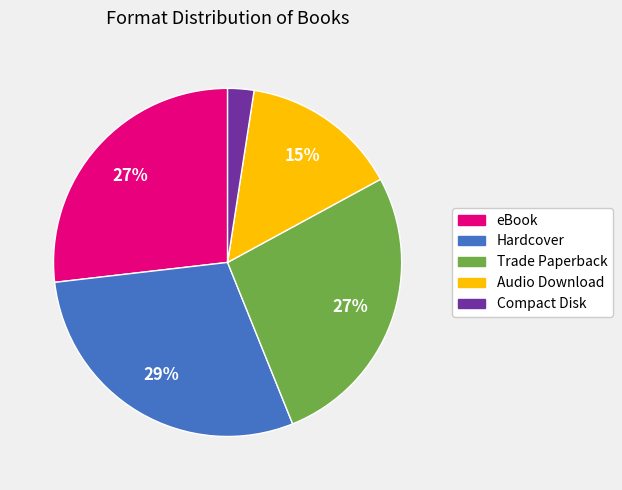

How many segments does this pie chart have?

5